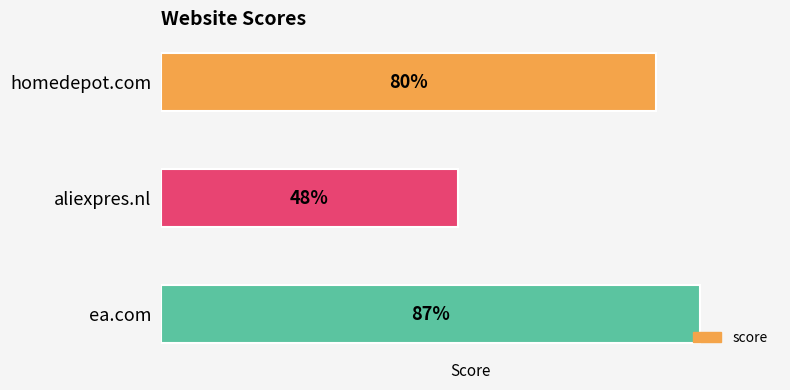

Which label corresponds to the largest value in the chart?

ea.com